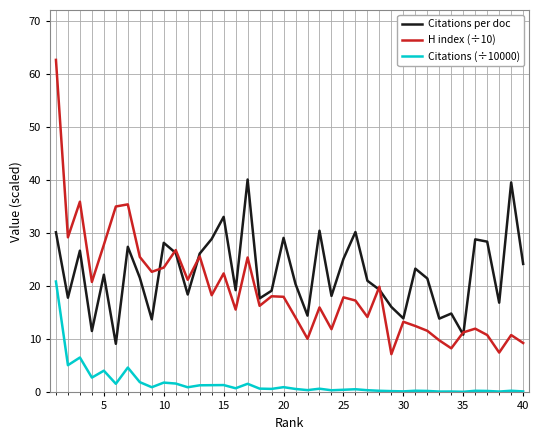

Which series has the largest range (max minus min)?

H index (÷10)